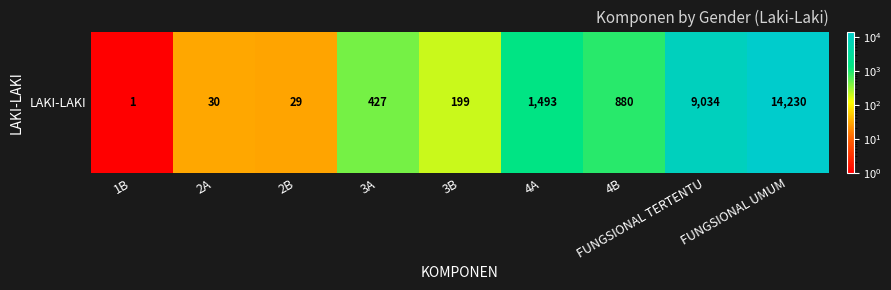

Rank the categories by value from lowest to highest.

1B, 2B, 2A, 3B, 3A, 4B, 4A, FUNGSIONAL TERTENTU, FUNGSIONAL UMUM